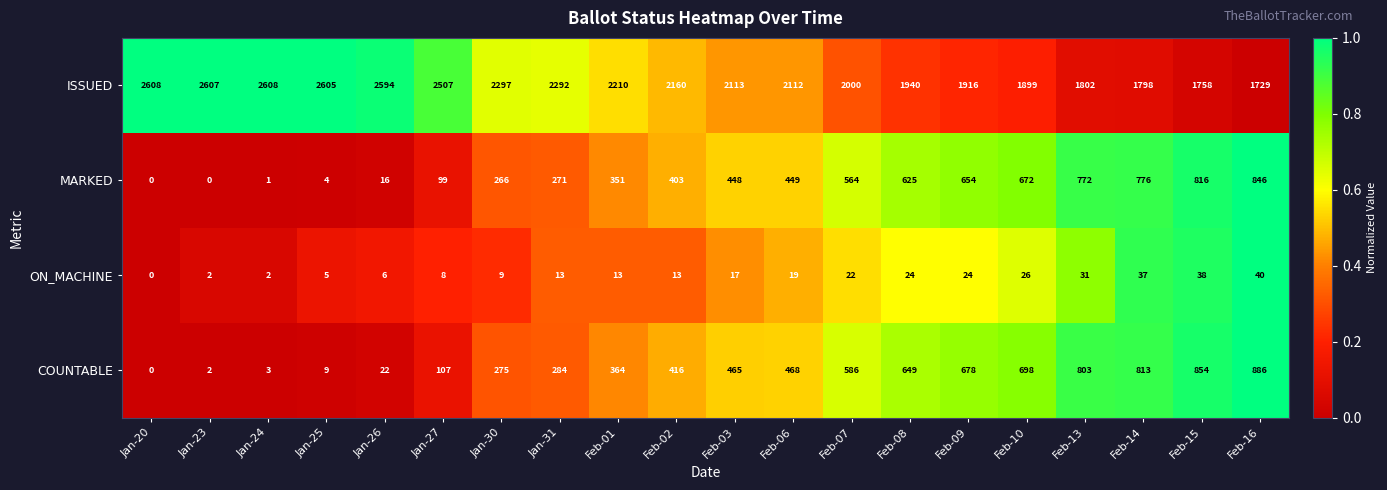

Where is ON_MACHINE nearest to the value 20?

Feb-06